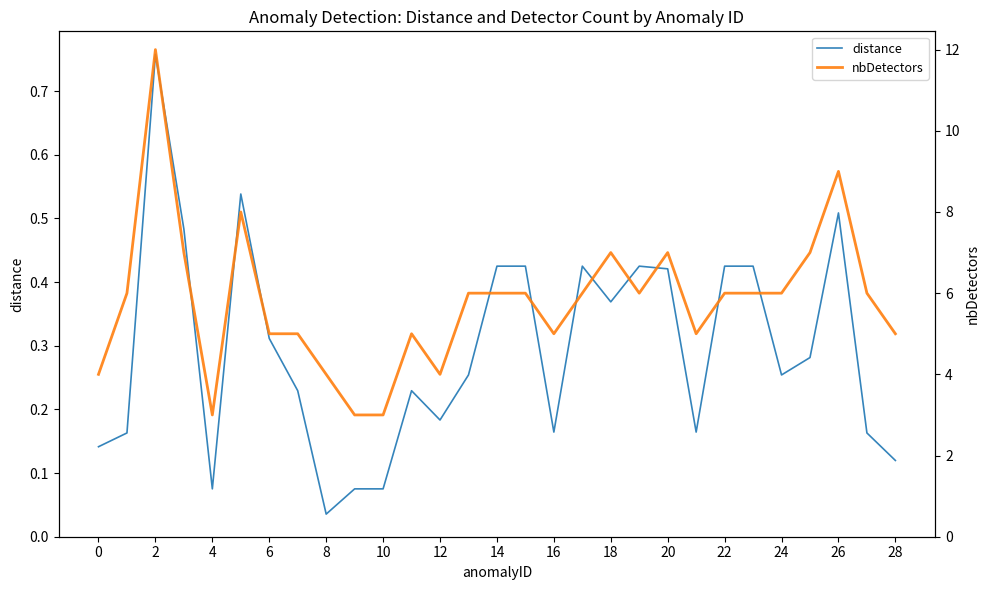

How many lines are shown in the chart?

2